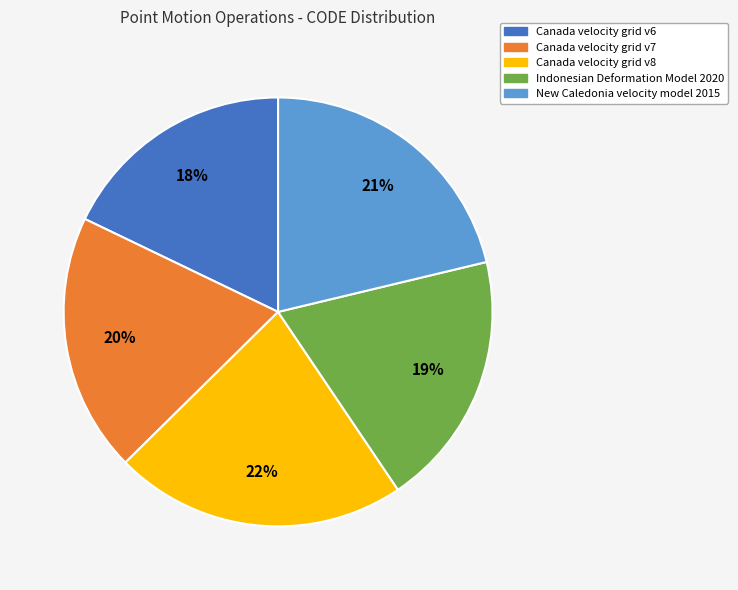

Which category has the smallest portion of the pie?

Canada velocity grid v6